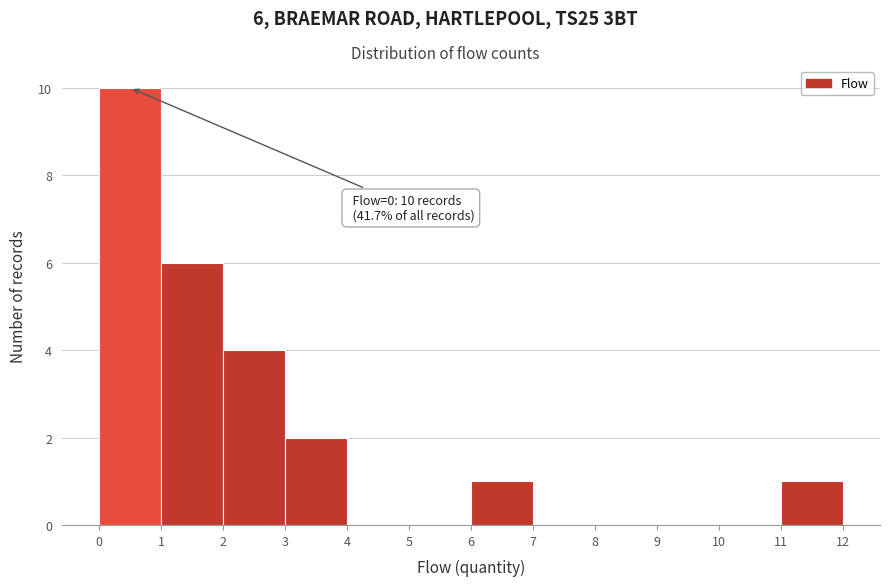

Over which range of the x-axis is the bar tallest?

0 to 1